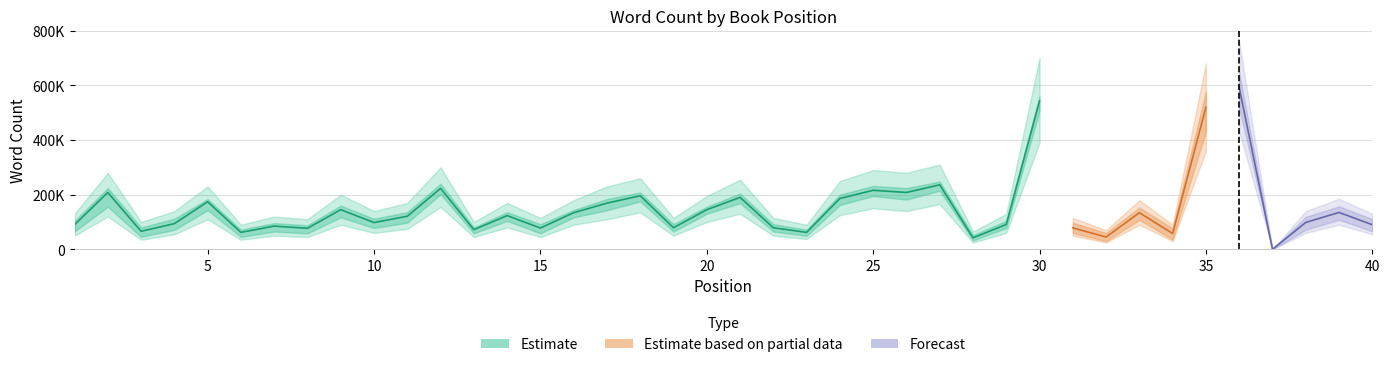

What is the sum of all Word Count Lower values?

3998000